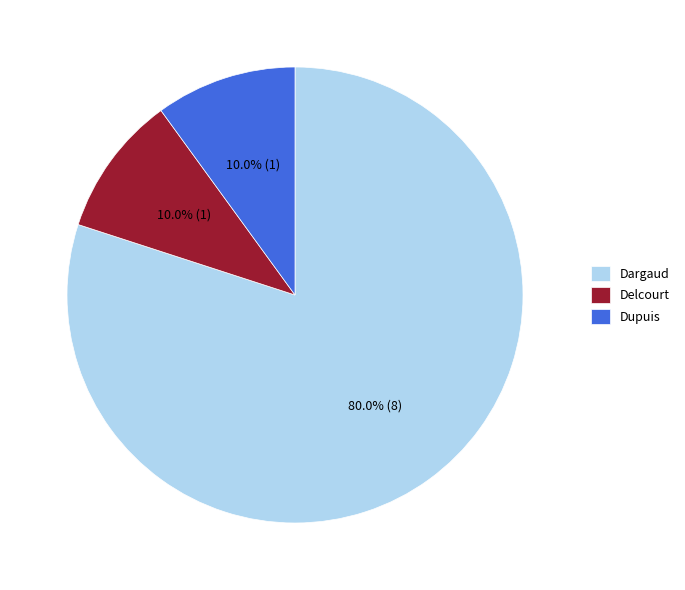

To the nearest percent, what is the difference between the Delcourt and Dargaud slice percentages?

70%